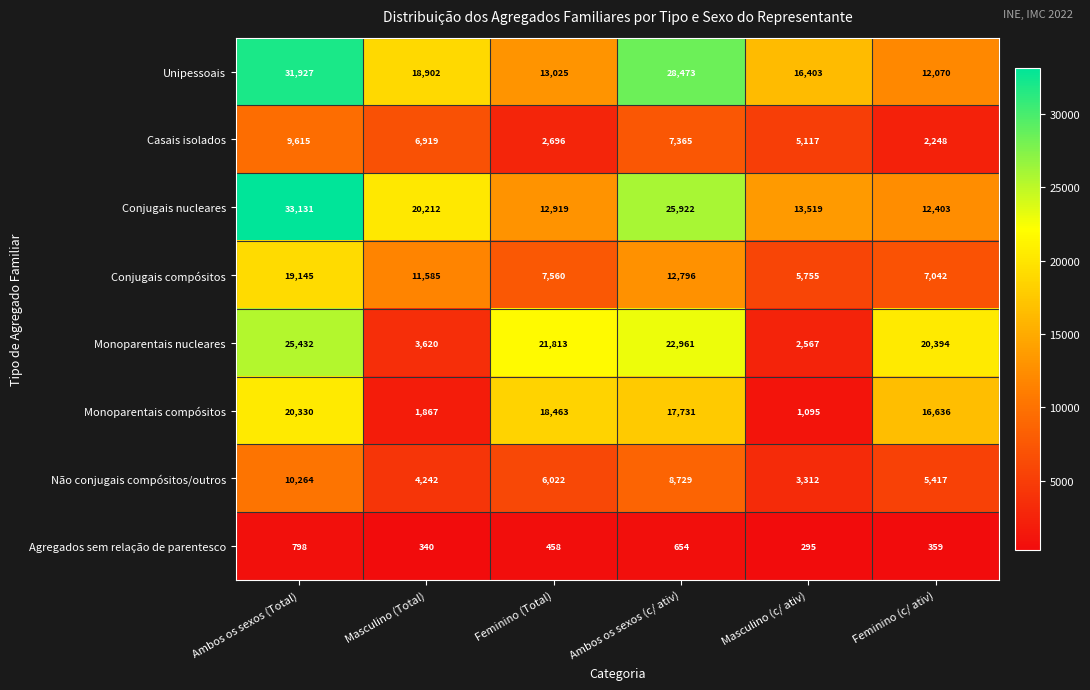

The Não conjugais compósitos/outros series shows 3312 at Masculino (c/ ativ). True or false?

True